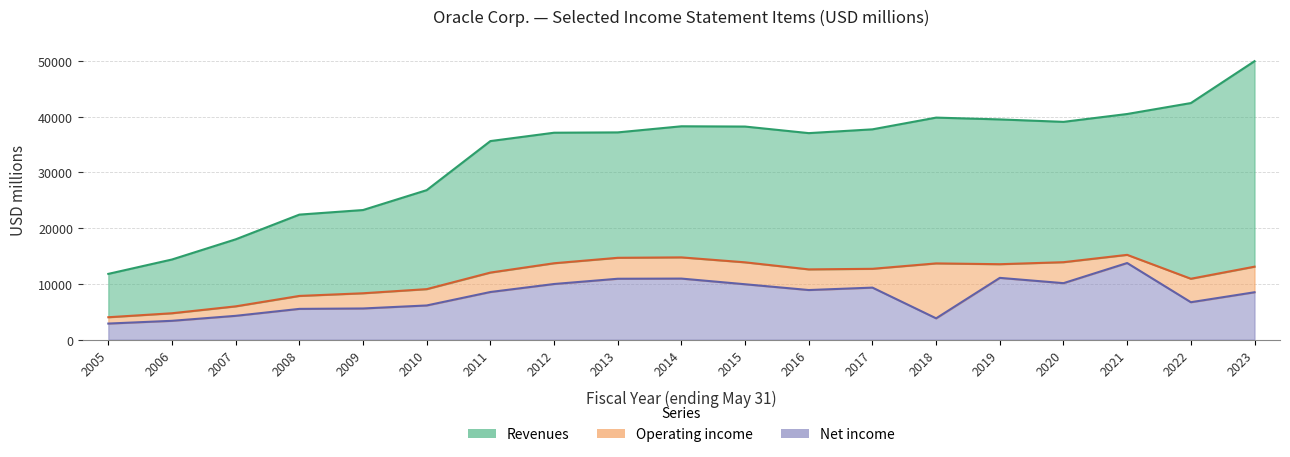

True or false: Net income and Revenues intersect in this chart.

False